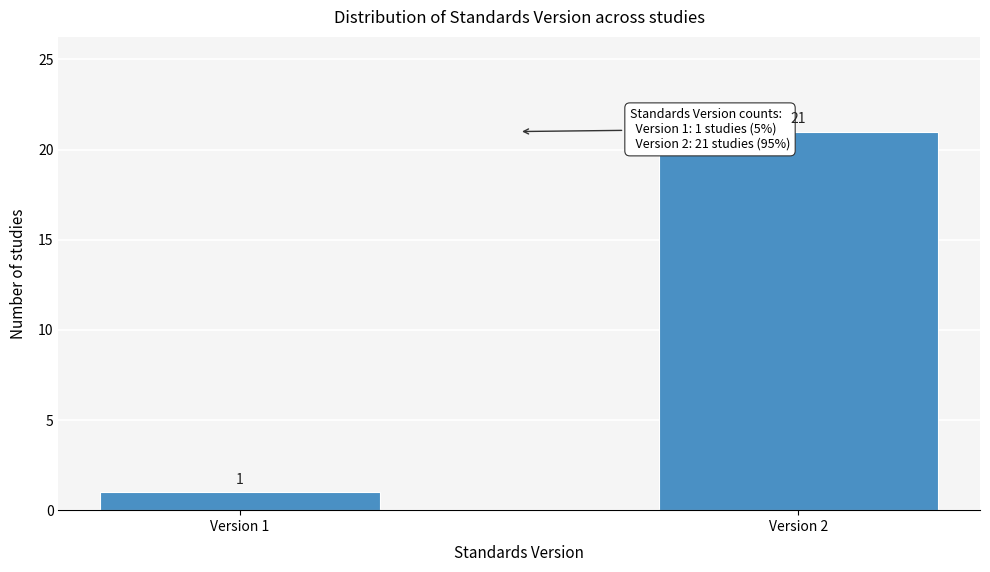

Reading right to left, extract all data points from this chart.

21	1